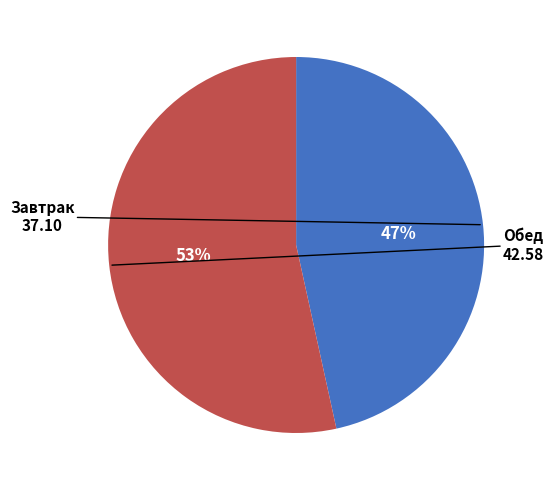

Does any single category account for the majority?

Yes